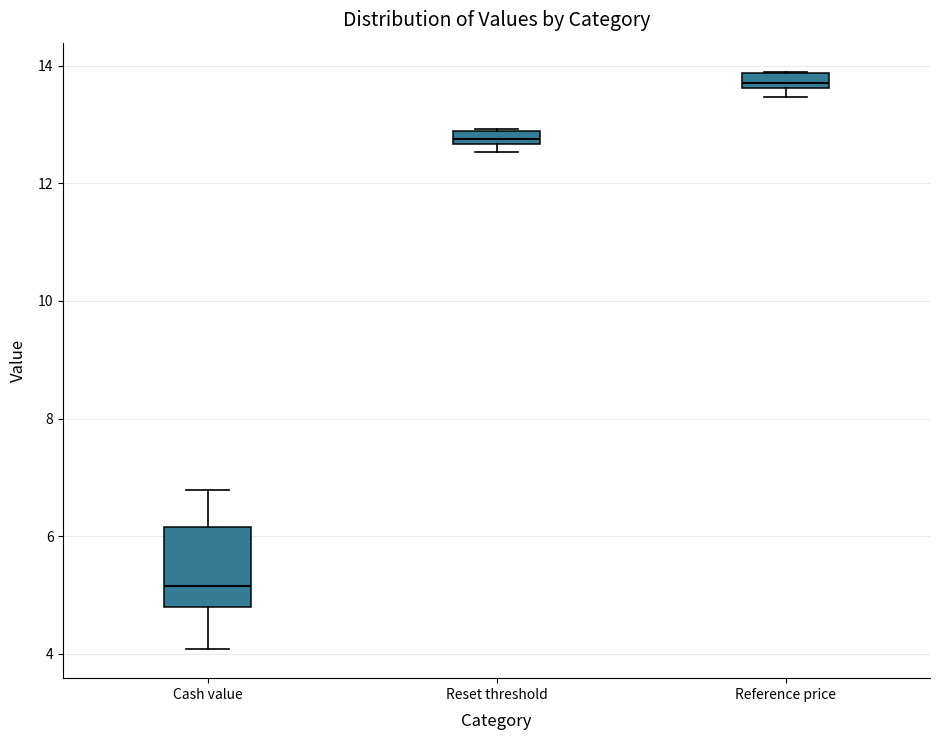

Where is the upper edge of the box for Reset threshold on the y-axis? The values are not printed on the chart, so give them approximately, as read against the axis.

12.8